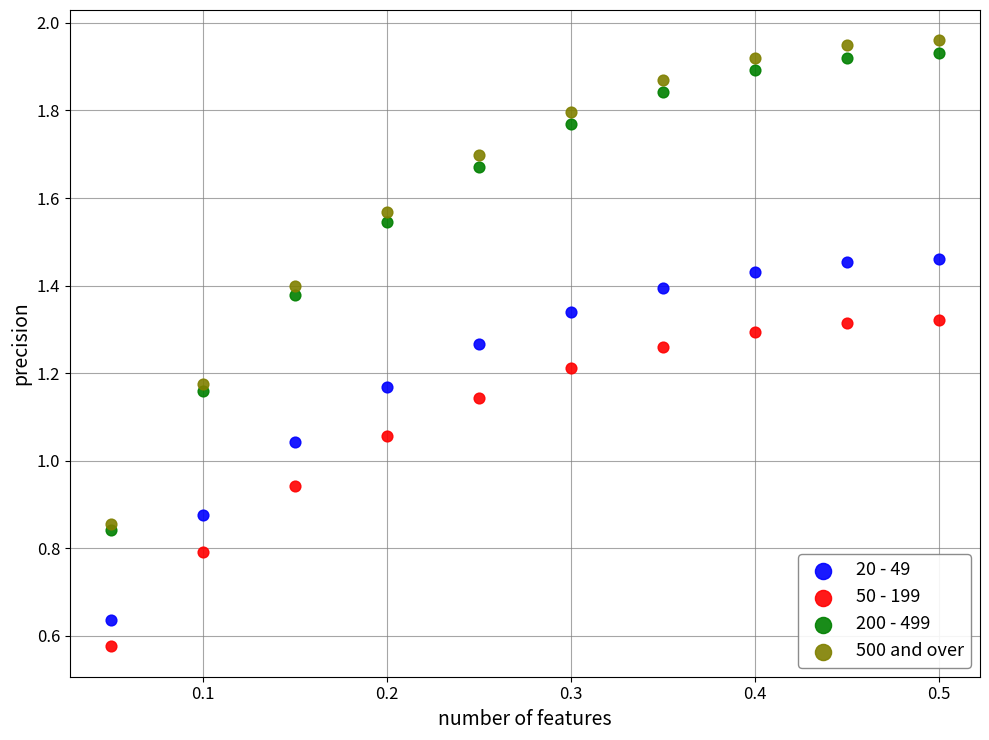

Which series has the widest spread of Y values?

500 and over